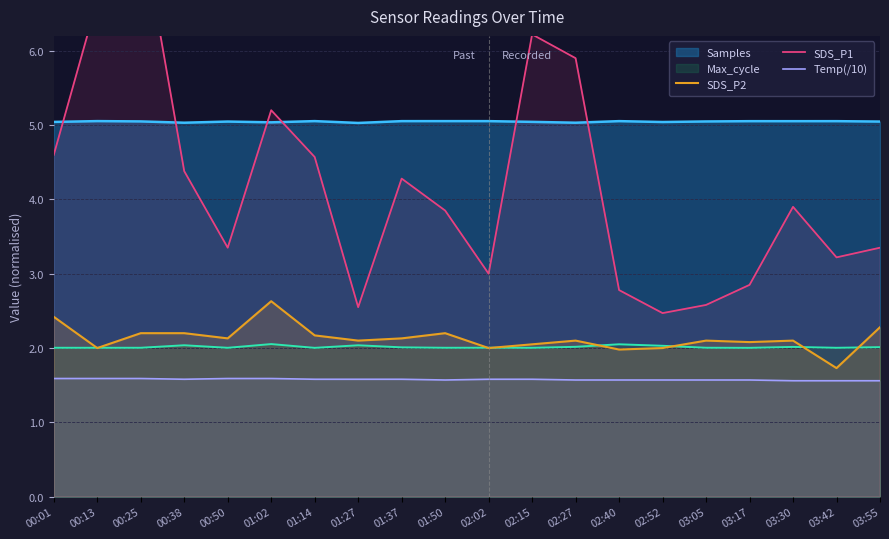

True or false: Temp(/10) and SDS_P2 cross at least once.

False